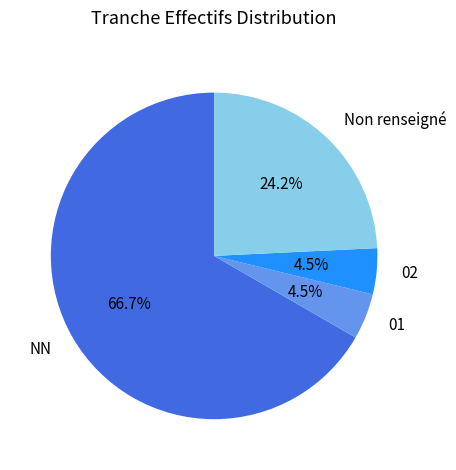

What is the largest slice in the pie chart?

NN